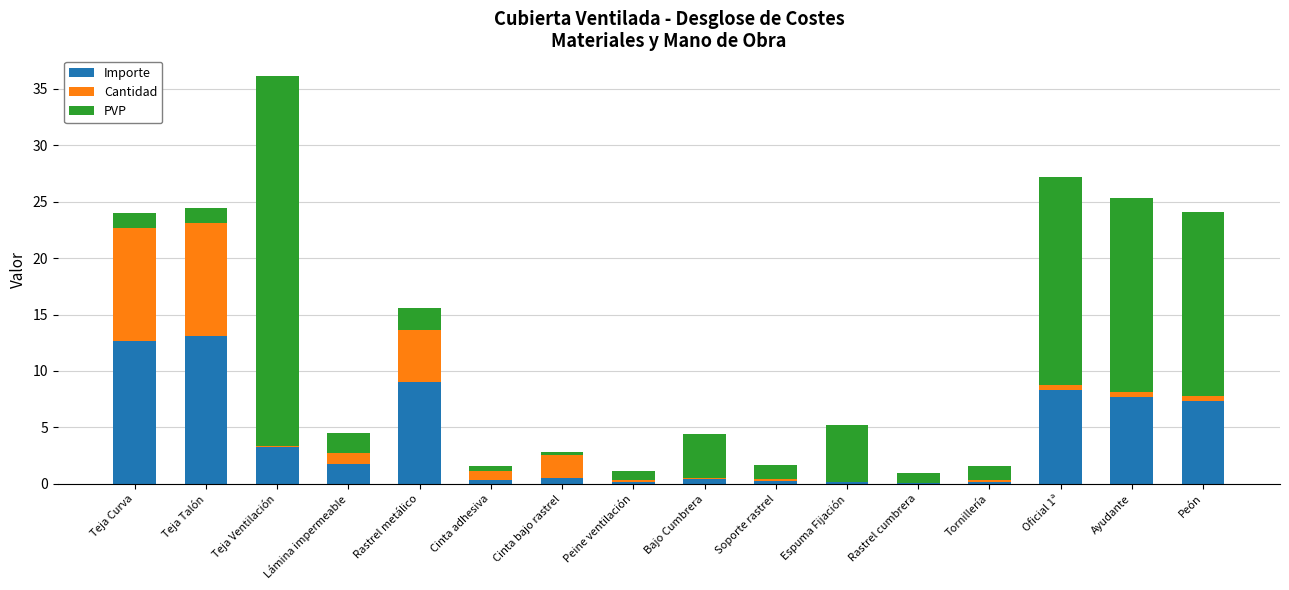

At which category is the sum across all series the highest?

Teja Ventilación